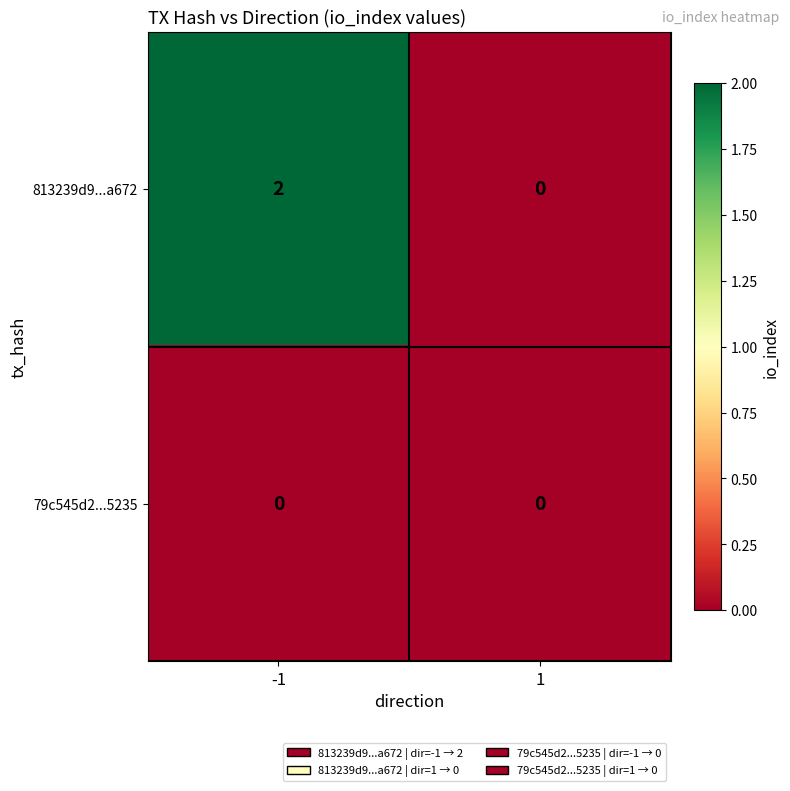

The 813239d9...a672 series shows 0 at 1. True or false?

True